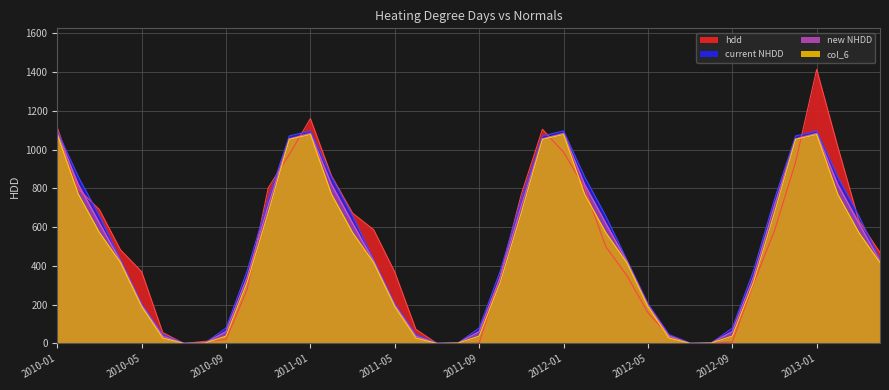

What is the difference between the maximum and minimum values in the new NHDD series?

1083.3